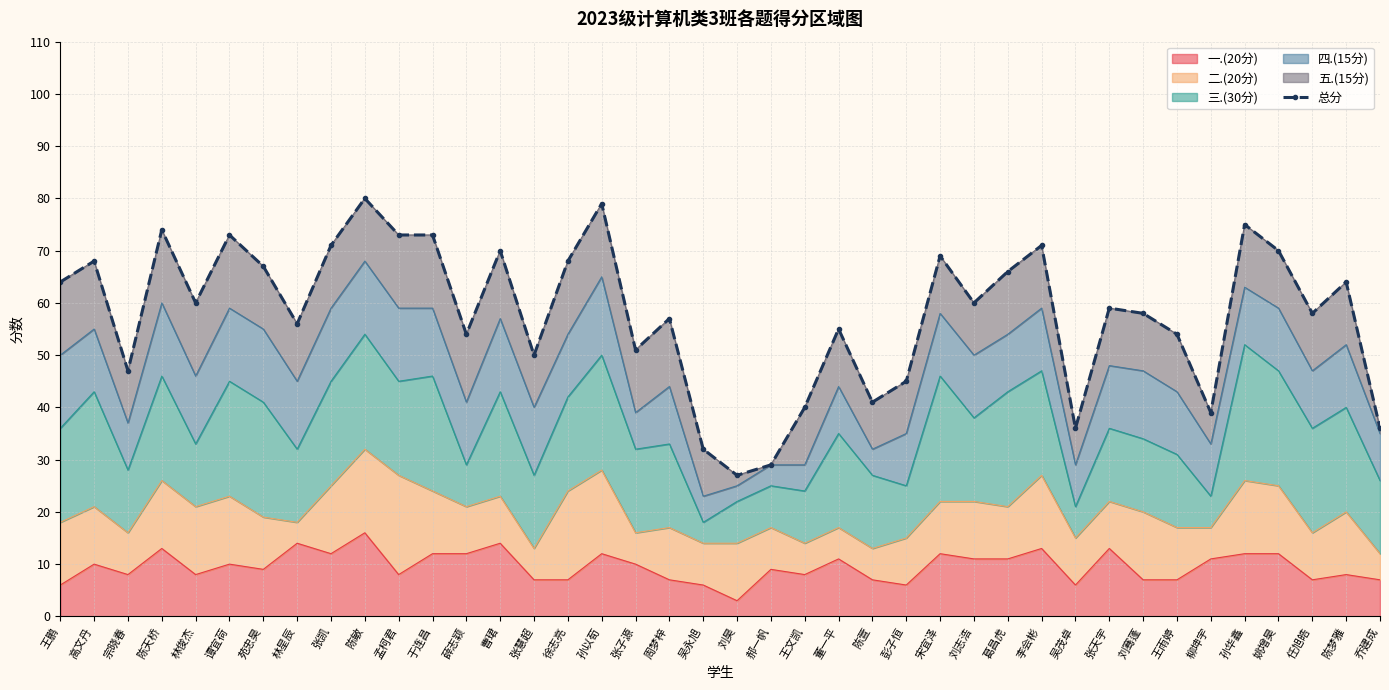

Approximately how many times larger is the value at 于连昌 compared to 薛志颖?

1.4